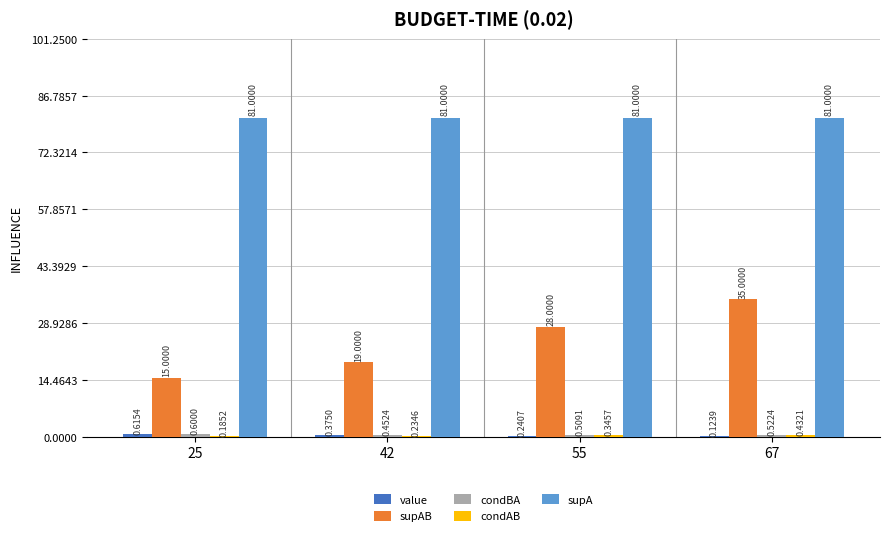

Which series has the largest total across all categories?

supA